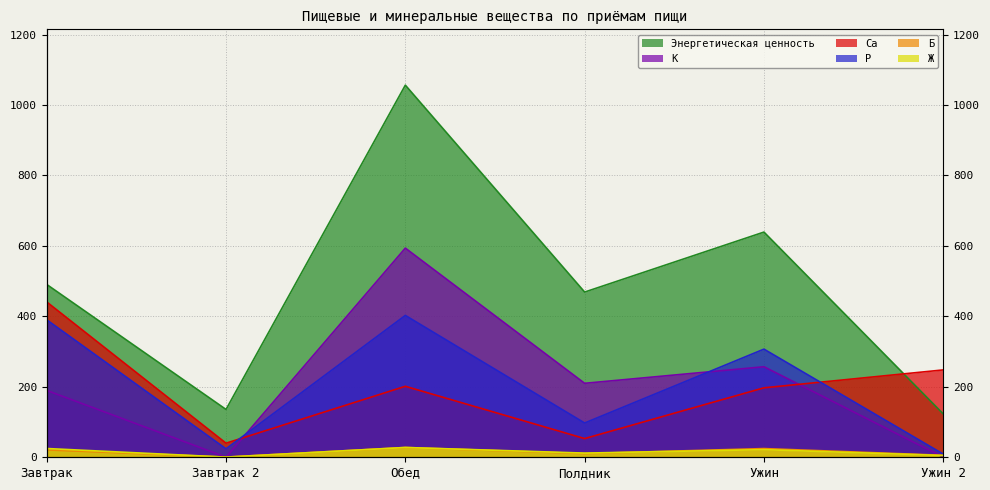

True or false: Б and Ca intersect in this chart.

False